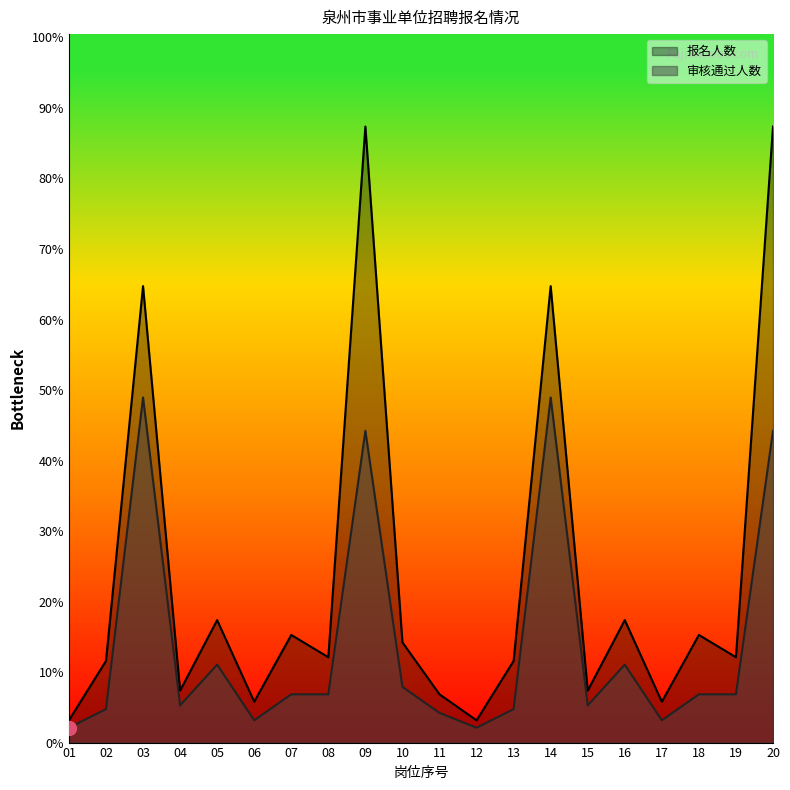

At which category does 审核通过人数 reach its first local valley?

04